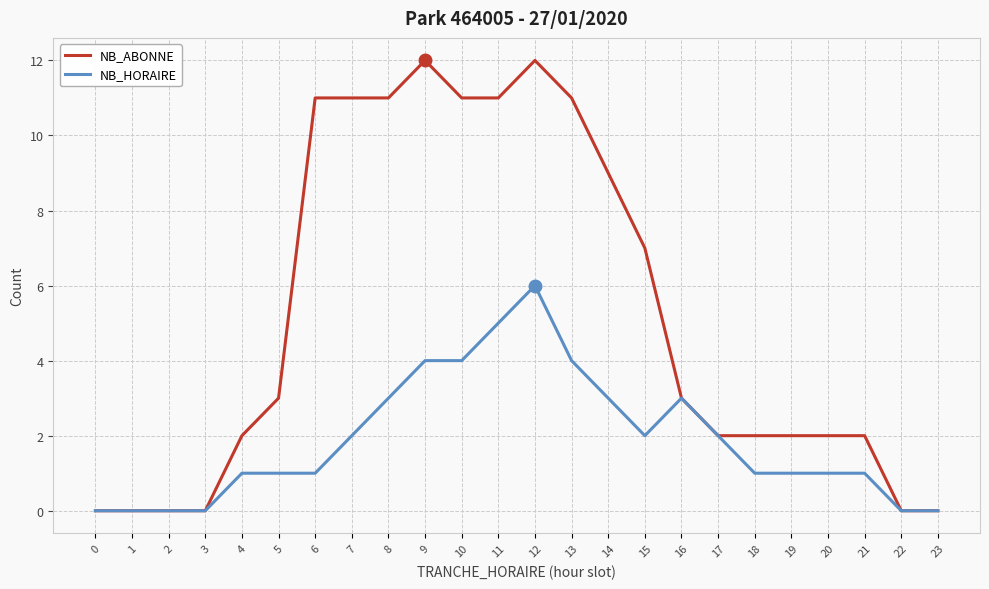

Is the value of NB_HORAIRE at 3 greater than the value of NB_ABONNE at 10?

No